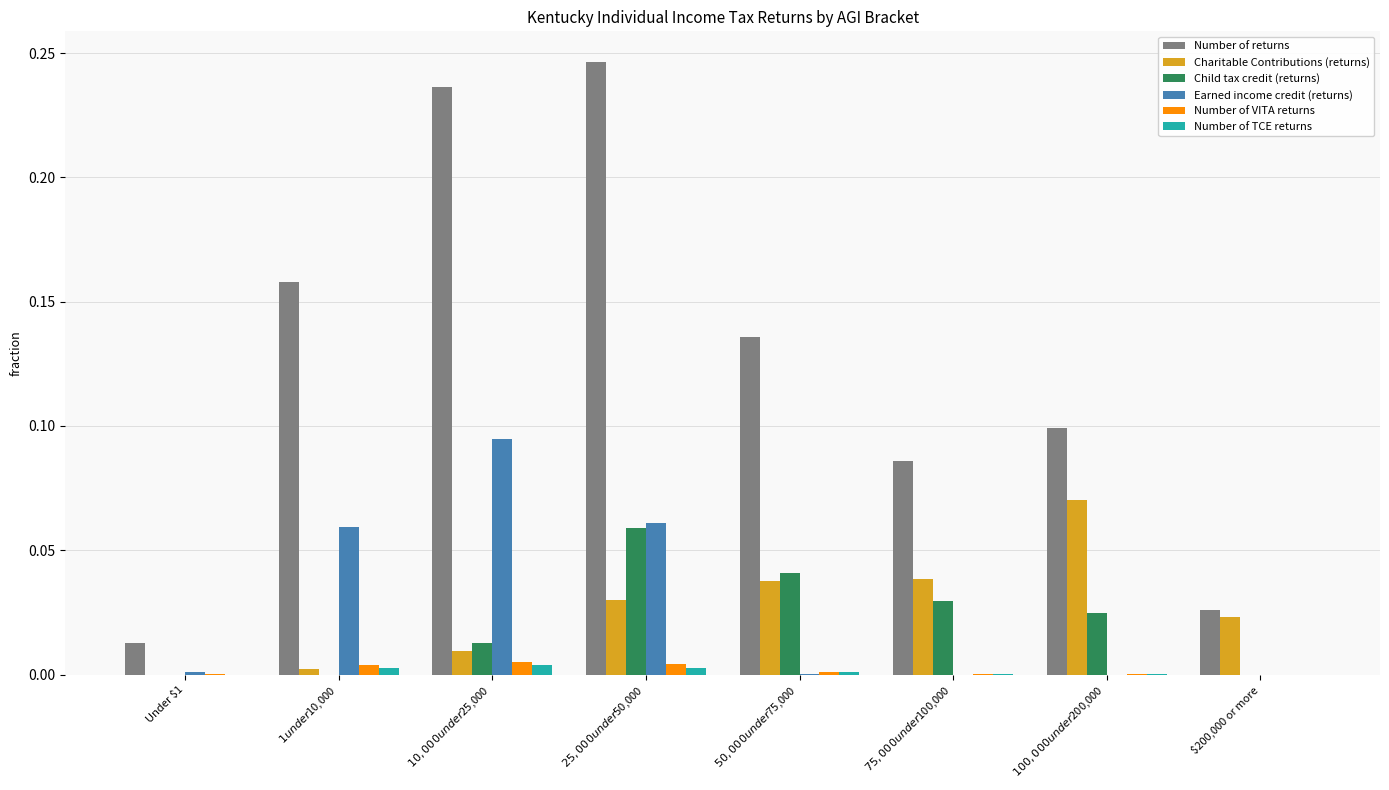

How many distinct data groups are displayed?

6